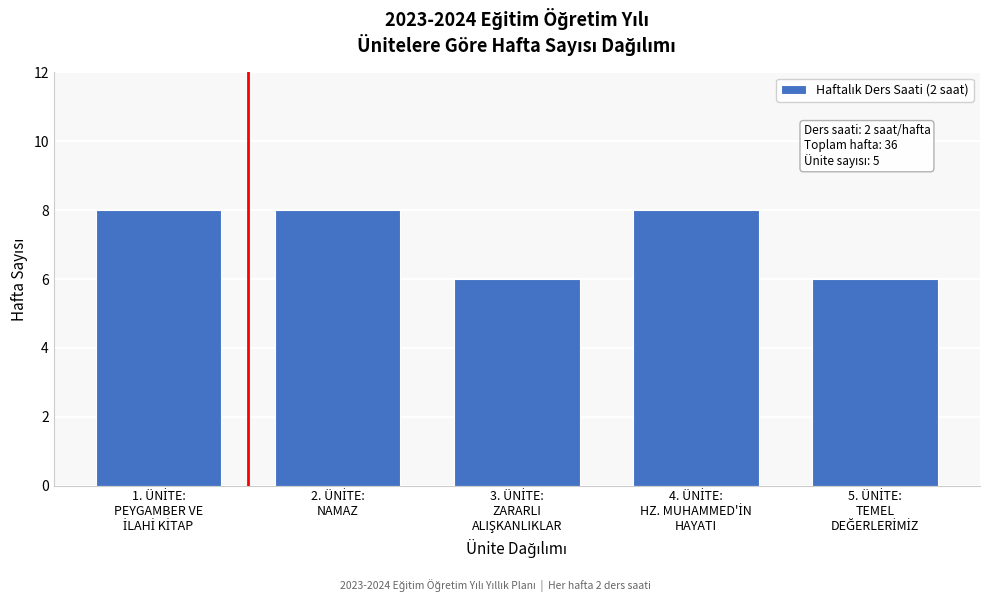

Reading left to right, transcribe all the data shown in this chart.

8	8	6	8	6